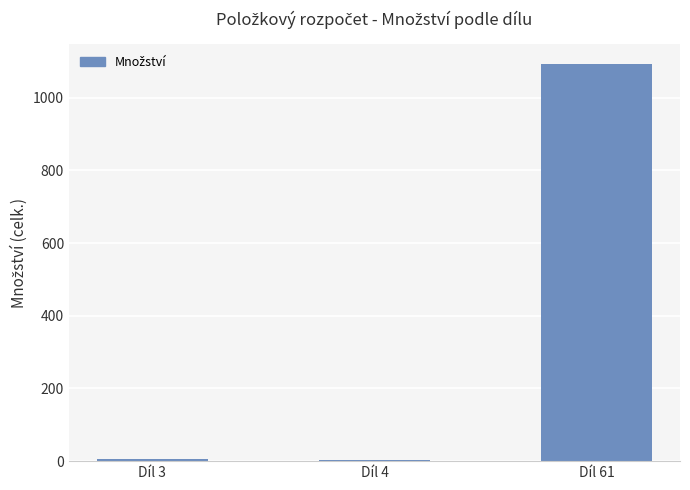

Which label corresponds to the largest value in the chart?

Díl 61